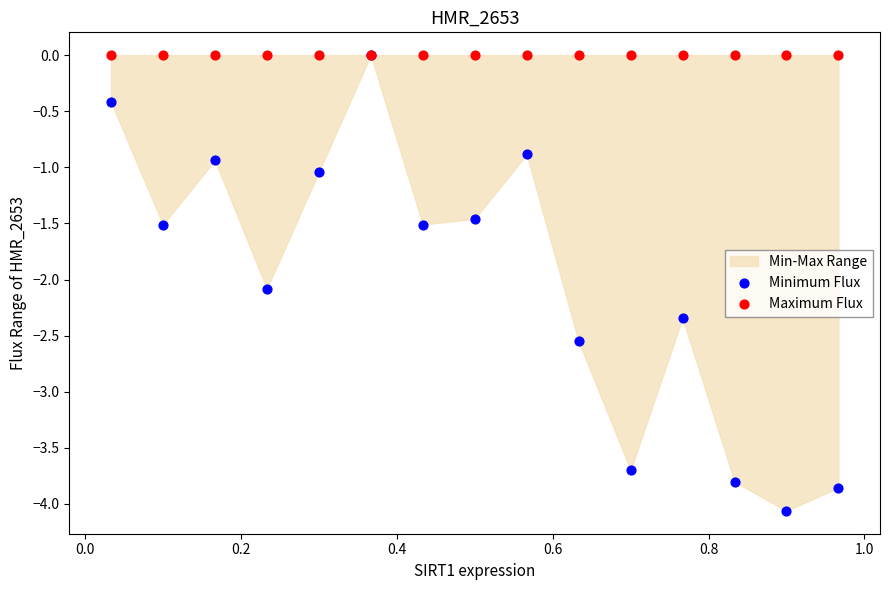

Across all series, what Y value is closest to -2?

-2.1